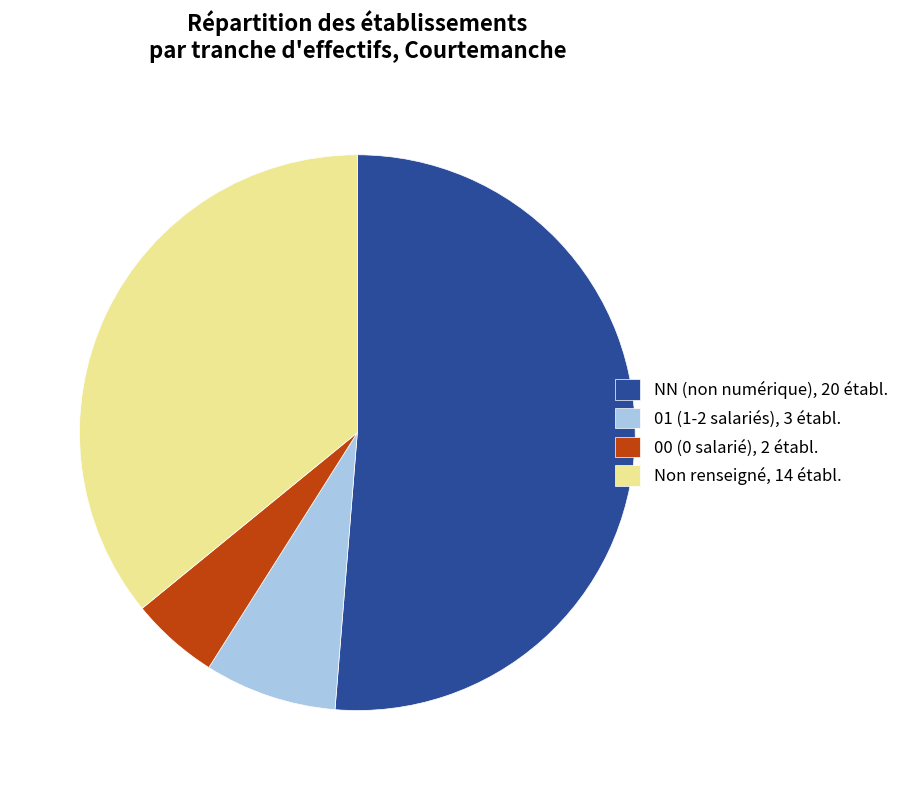

Is the sum of 01 (1-2 salariés), 3 établ. and NN (non numérique), 20 établ. greater than half?

Yes